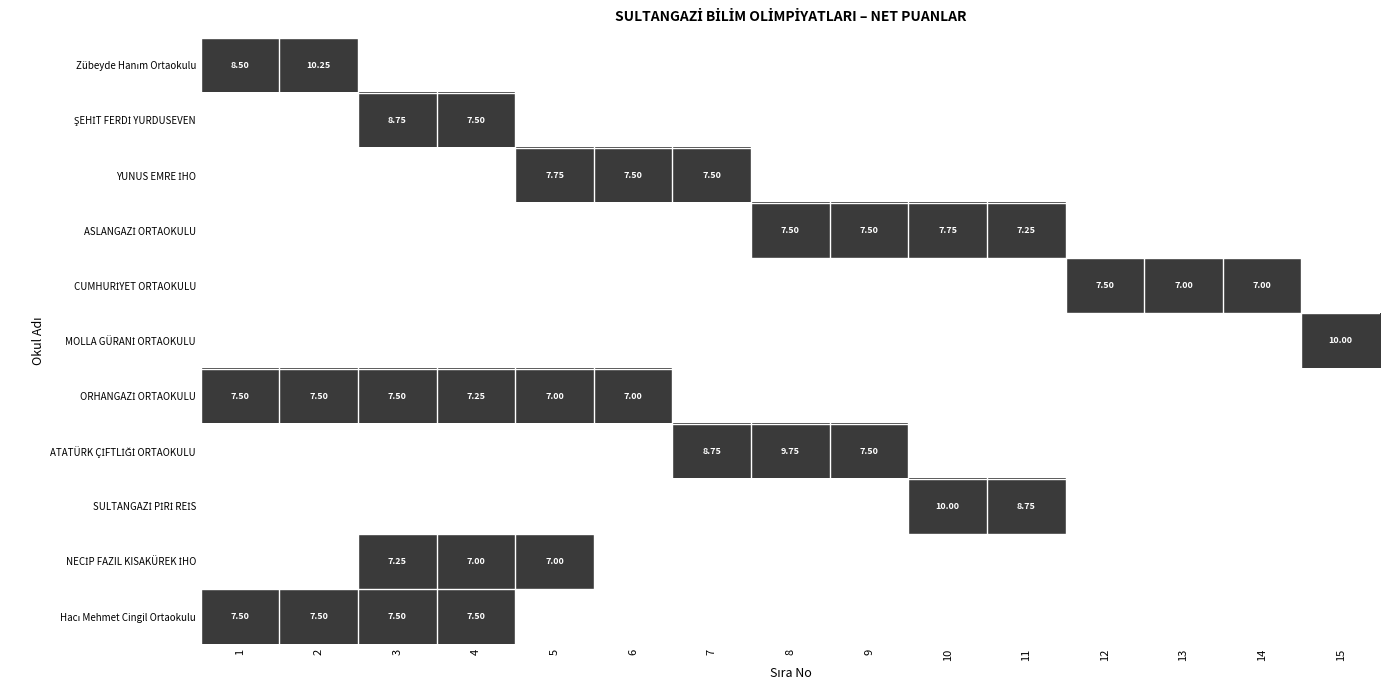

Which has a higher value, 11 or 6?

11